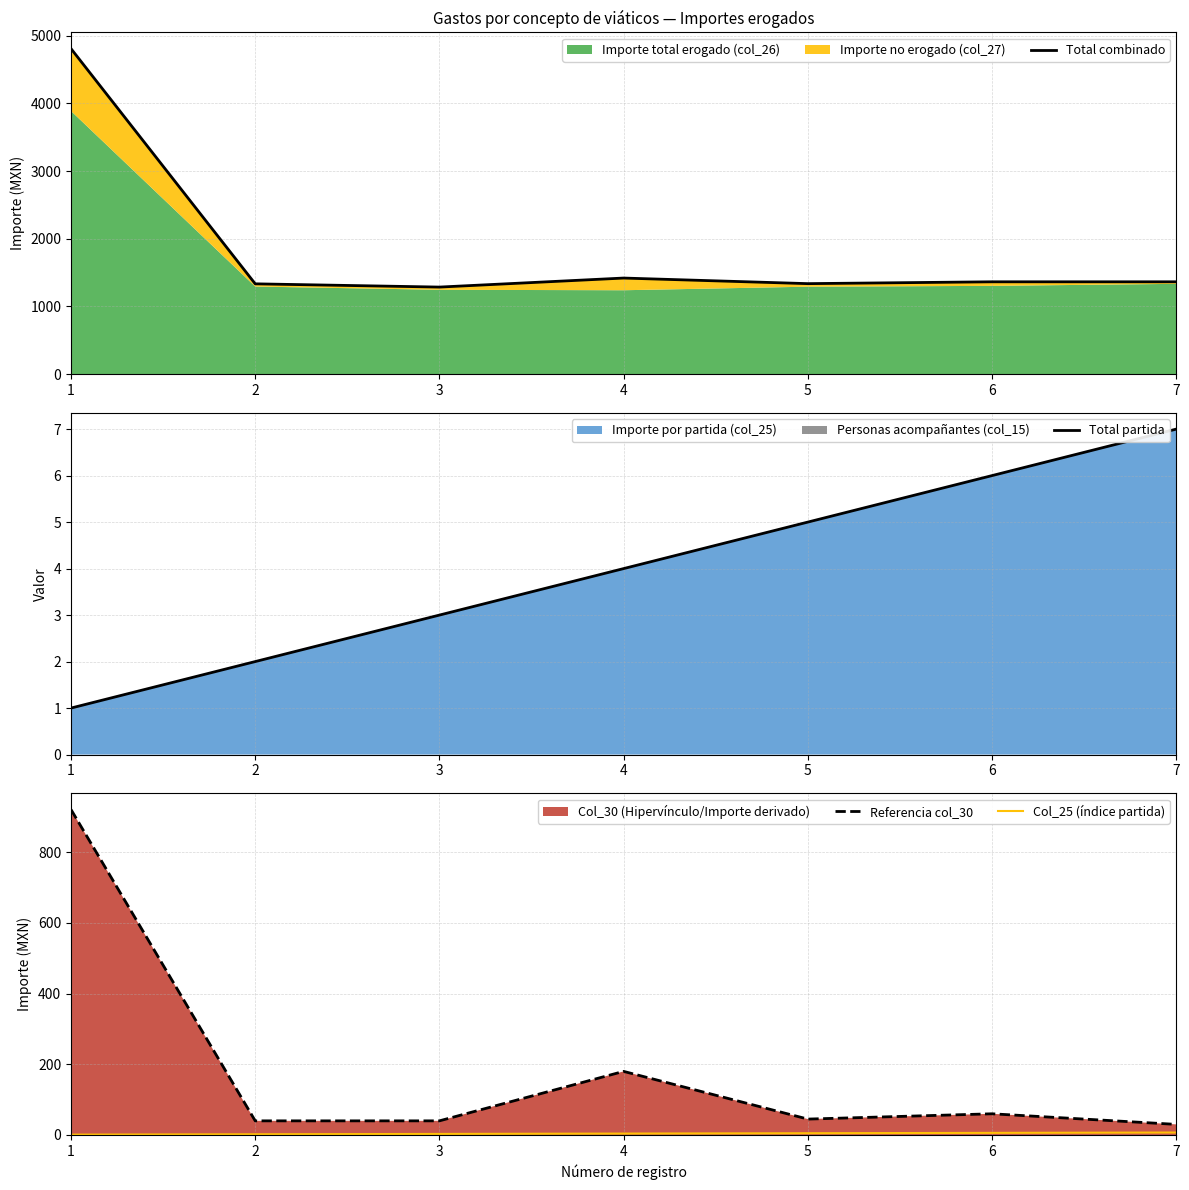

Which series has the largest total across all categories?

Total combinado